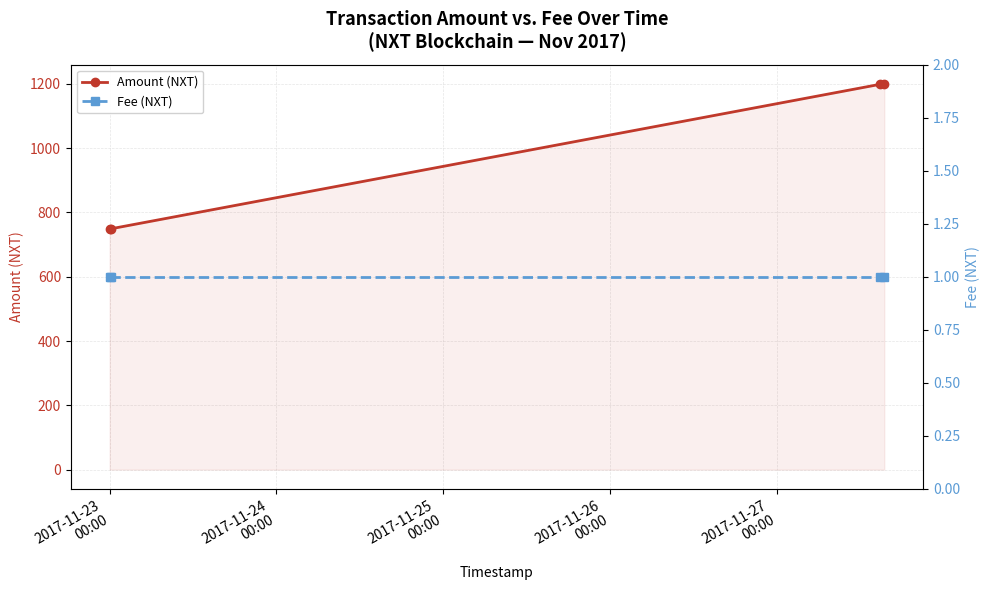

True or false: Amount (NXT) has more than 1 points higher than both neighbors.

False